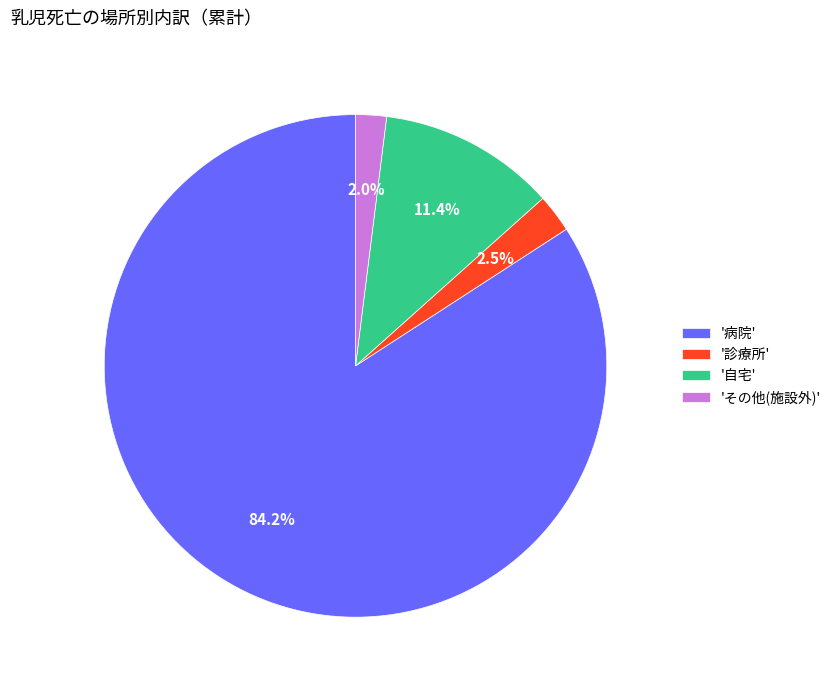

Between '自宅' and 'その他(施設外)', which is larger?

'自宅'